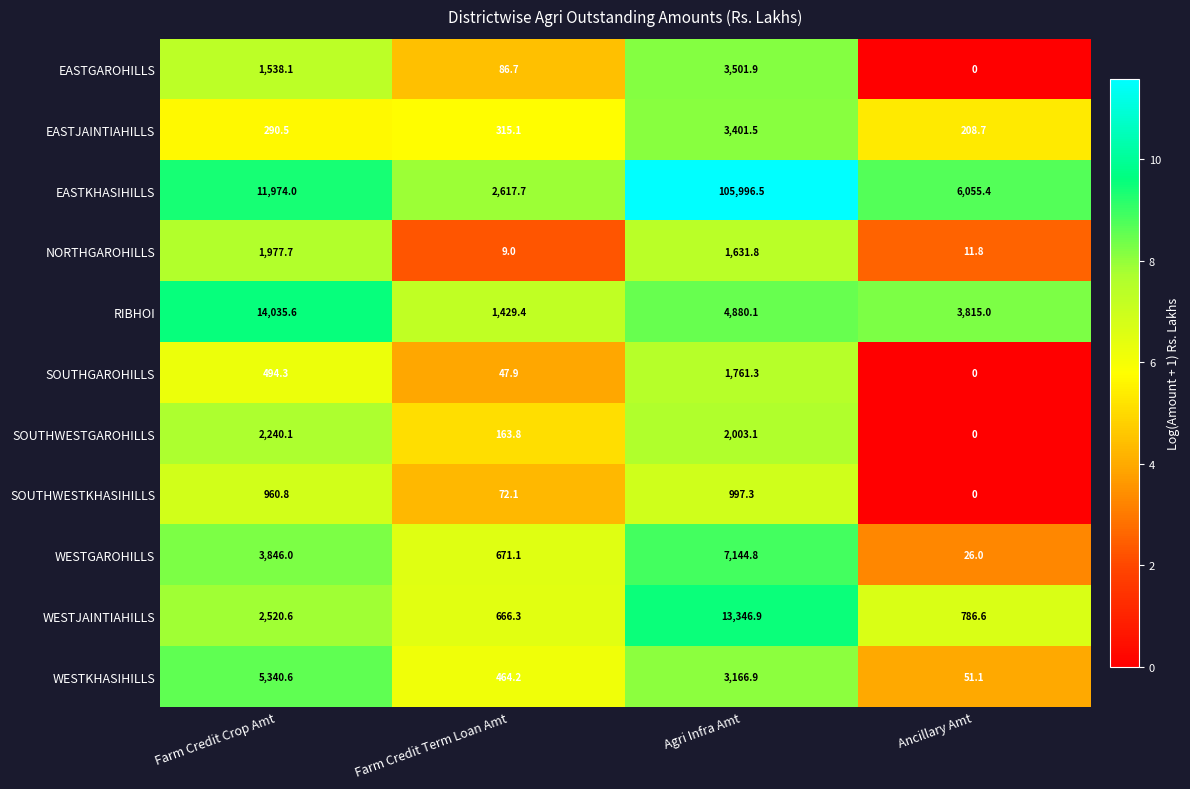

What is the minimum value for EASTJAINTIAHILLS?

208.7